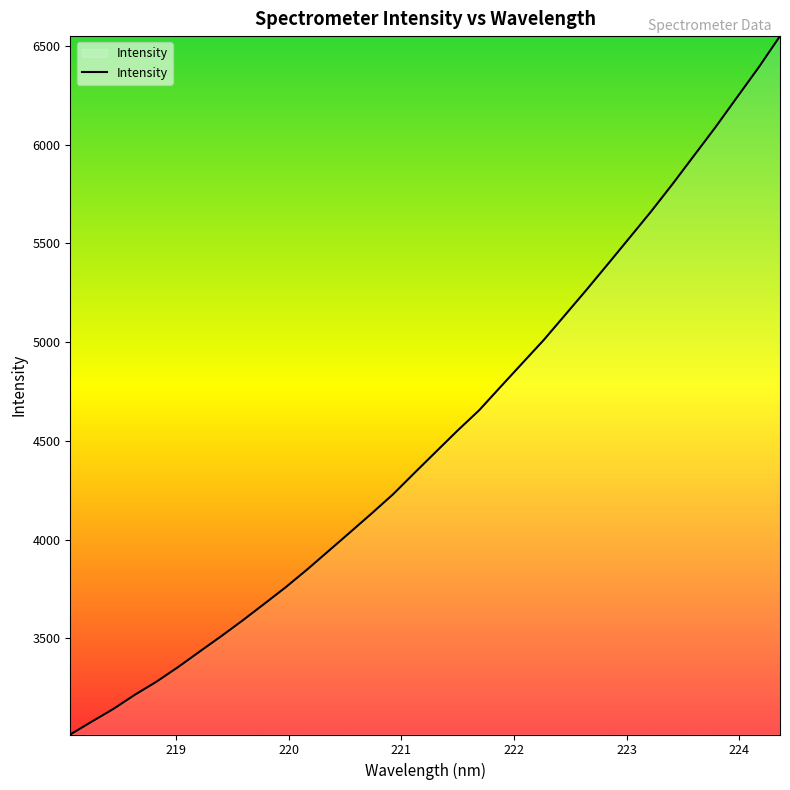

What is the minimum value shown in the chart?

3012.2